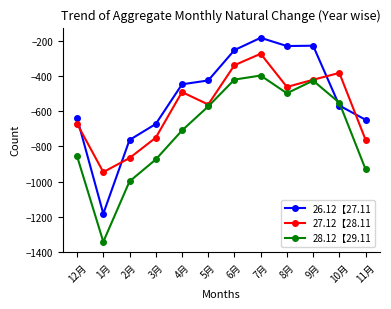

After their last crossing, which series has the higher values: 27.12【28.11 or 26.12【27.11?

26.12【27.11